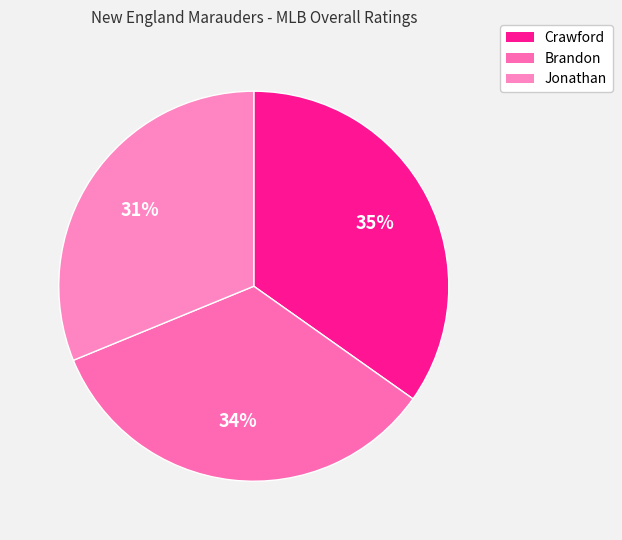

Which has a higher value, Jonathan or Crawford?

Crawford